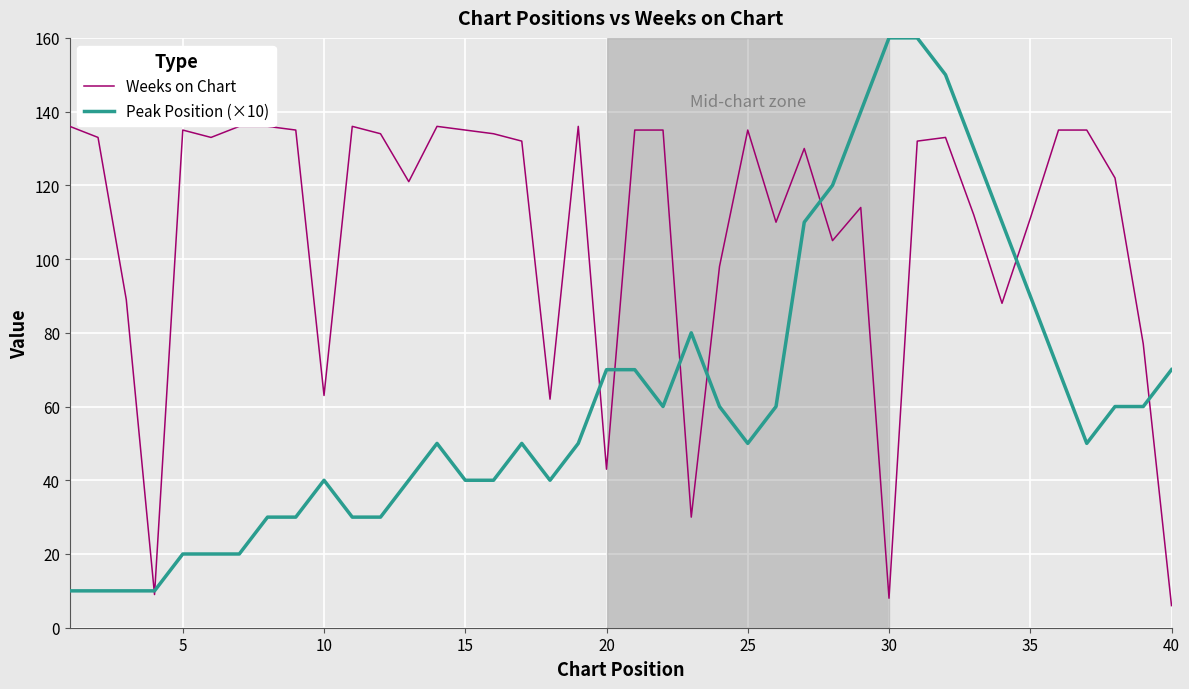

How many distinct data groups are displayed?

2